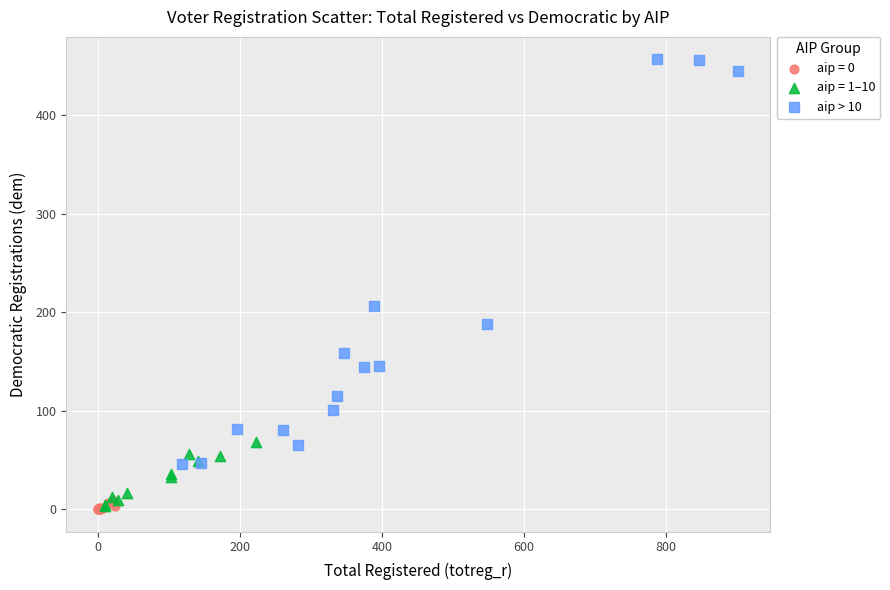

Which series has the largest Y range (max minus min)?

aip > 10